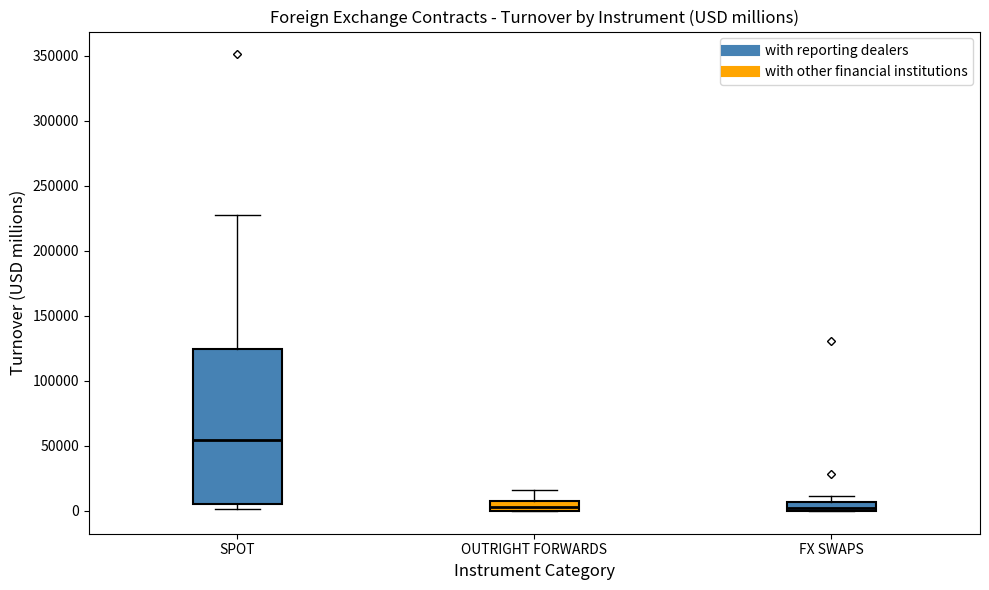

Where does the median line of the box for SPOT sit on the y-axis? The values are not printed on the chart, so give them approximately, as read against the axis.

55000